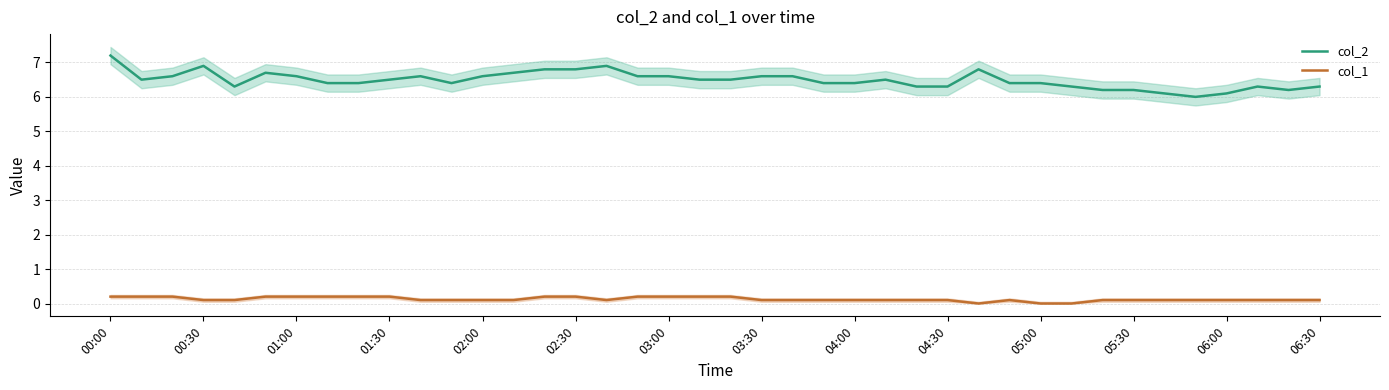

What is the value of the col_1 point at the 21st from the left?

0.2